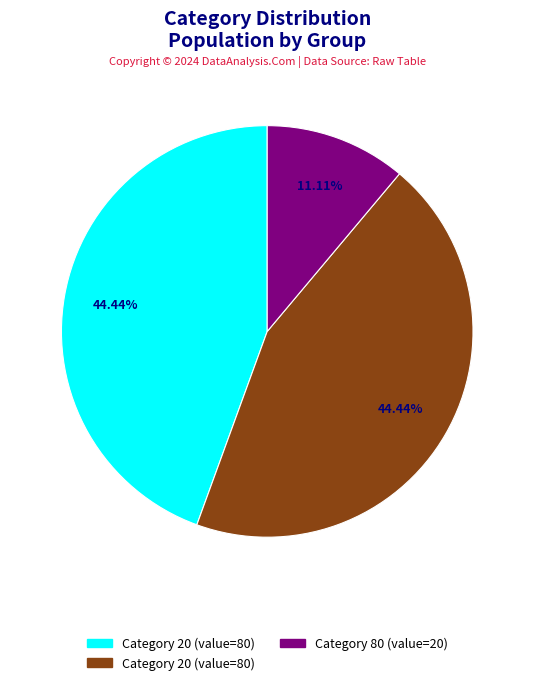

Is there a majority slice in this chart?

No